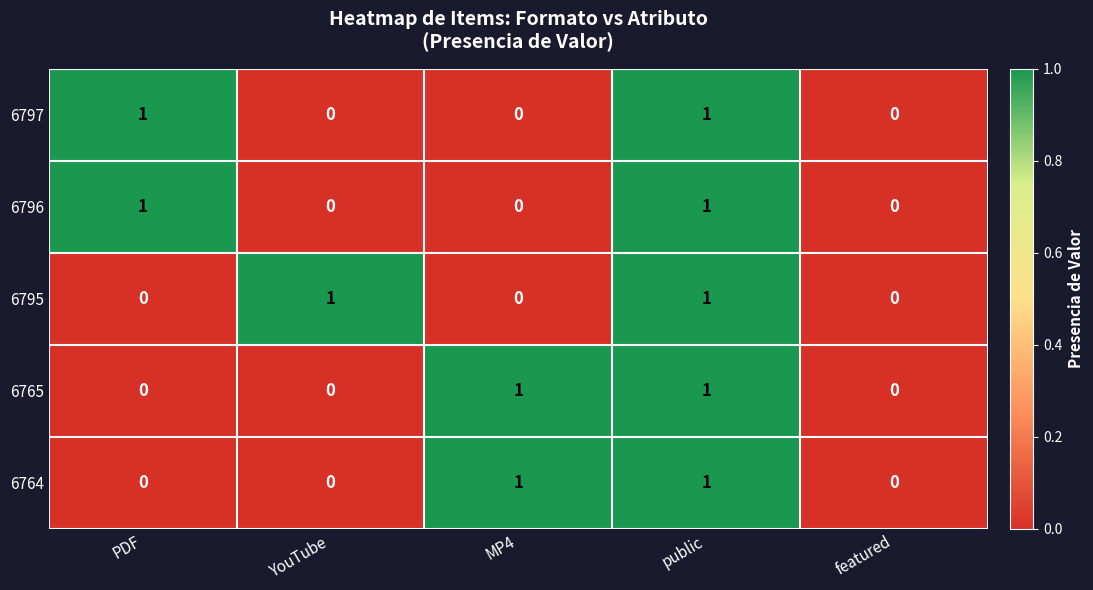

Which series changed the most between YouTube and featured?

6795